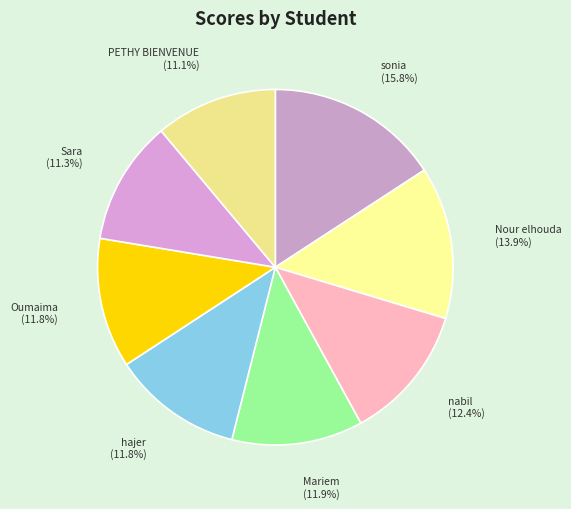

How much of the chart is everything except hajer?

88.2%